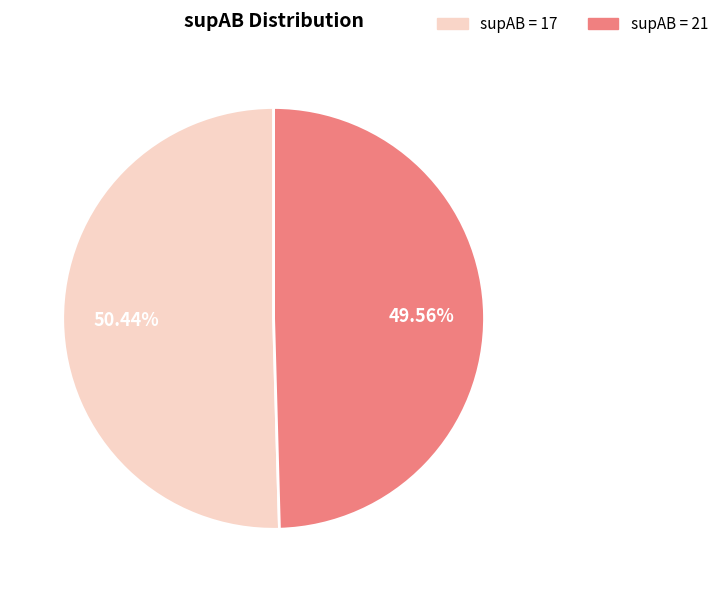

How many slices are in this pie chart?

2